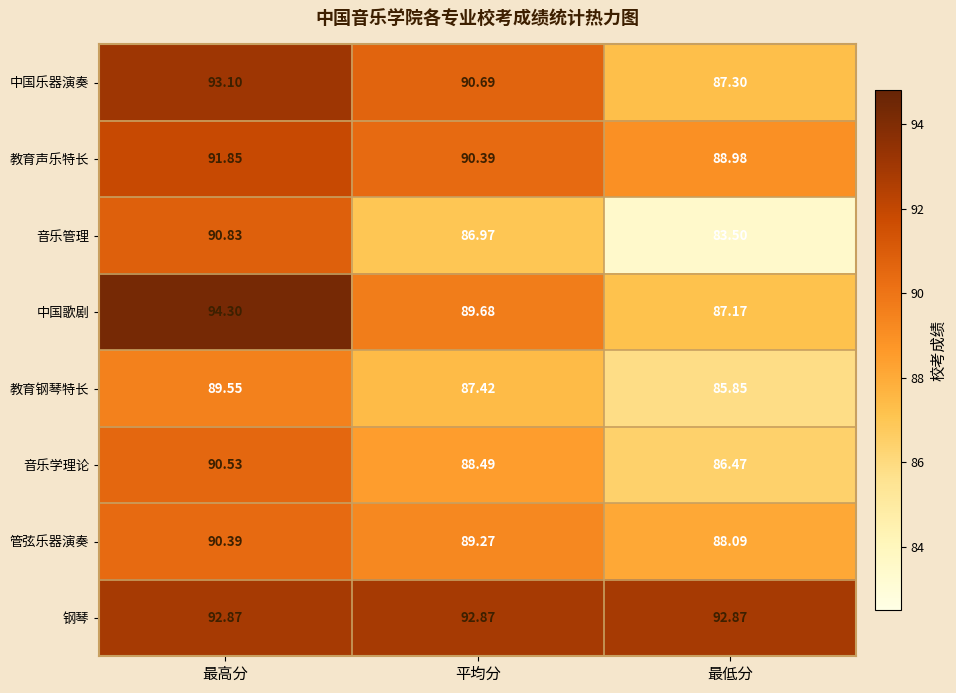

Is the value of 音乐学理论 at 最高分 greater than the value of 中国乐器演奏 at 最低分?

Yes